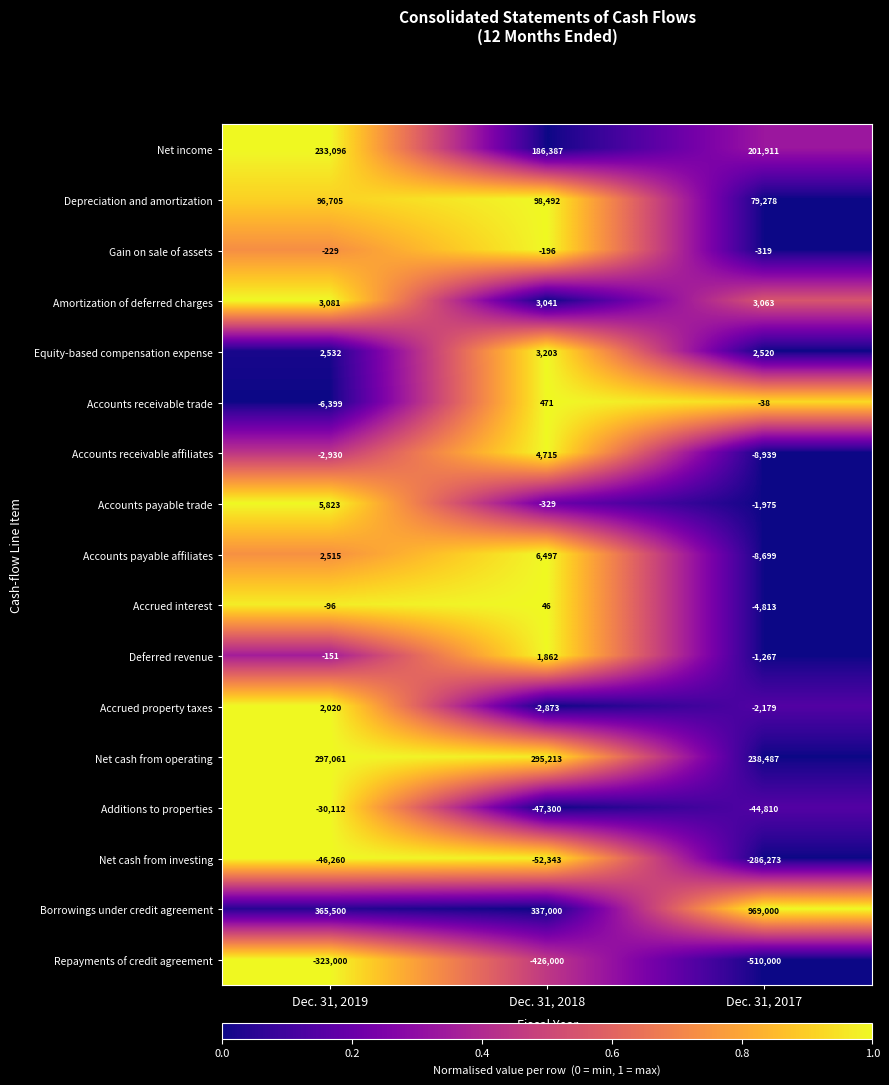

Count the number of categories in the chart.

3